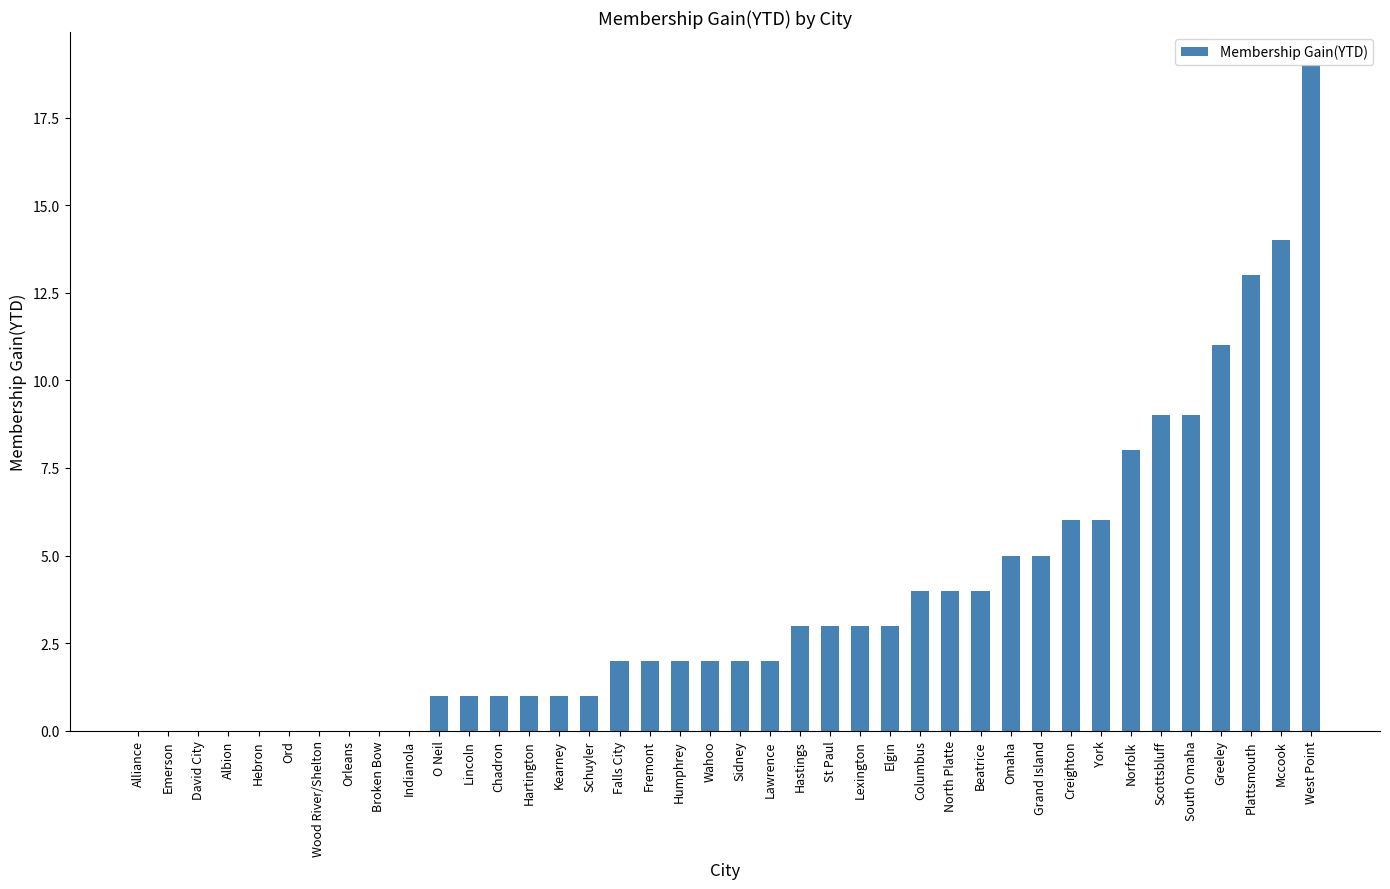

What is the maximum value shown in the chart?

19